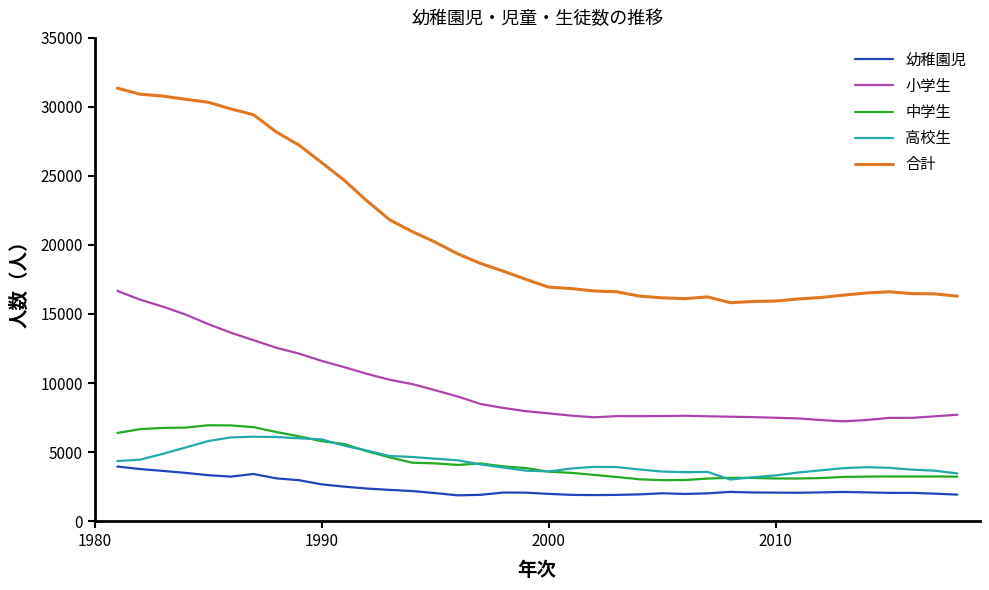

True or false: 中学生 and 幼稚園児 cross at least once.

False